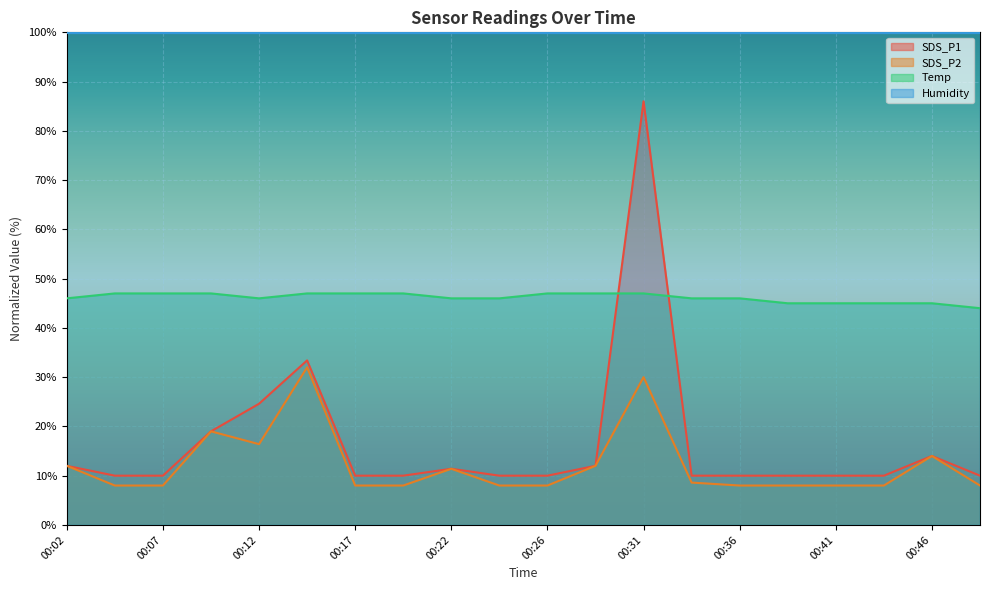

Which series has the widest spread of values?

SDS_P1